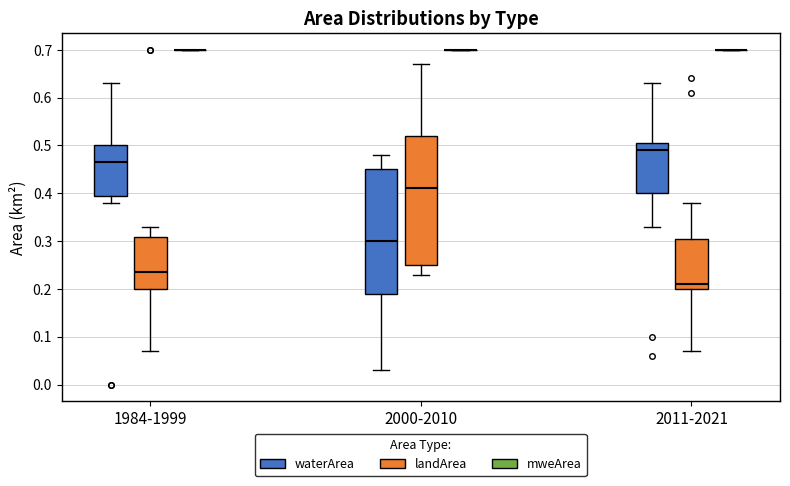

Reading left to right, transcribe this box plot: for each box, give where its median line is, the range the box spans, and where its two whiskers end, as read against the y-axis. The values are not printed on the chart, so give them approximately, as read against the axis.

1984-1999 (waterArea): median 0.47, box 0.40 to 0.50, whiskers 0.38 to 0.63
1984-1999 (landArea): median 0.24, box 0.20 to 0.31, whiskers 0.07 to 0.33
1984-1999 (mweArea): box collapsed to a line at 0.70, whiskers 0.70 to 0.70
2000-2010 (waterArea): median 0.30, box 0.19 to 0.45, whiskers 0.03 to 0.48
2000-2010 (landArea): median 0.41, box 0.25 to 0.52, whiskers 0.23 to 0.67
2000-2010 (mweArea): box collapsed to a line at 0.70, whiskers 0.70 to 0.70
2011-2021 (waterArea): median 0.49, box 0.40 to 0.51, whiskers 0.33 to 0.63
2011-2021 (landArea): median 0.21, box 0.20 to 0.31, whiskers 0.07 to 0.38
2011-2021 (mweArea): box collapsed to a line at 0.70, whiskers 0.70 to 0.70